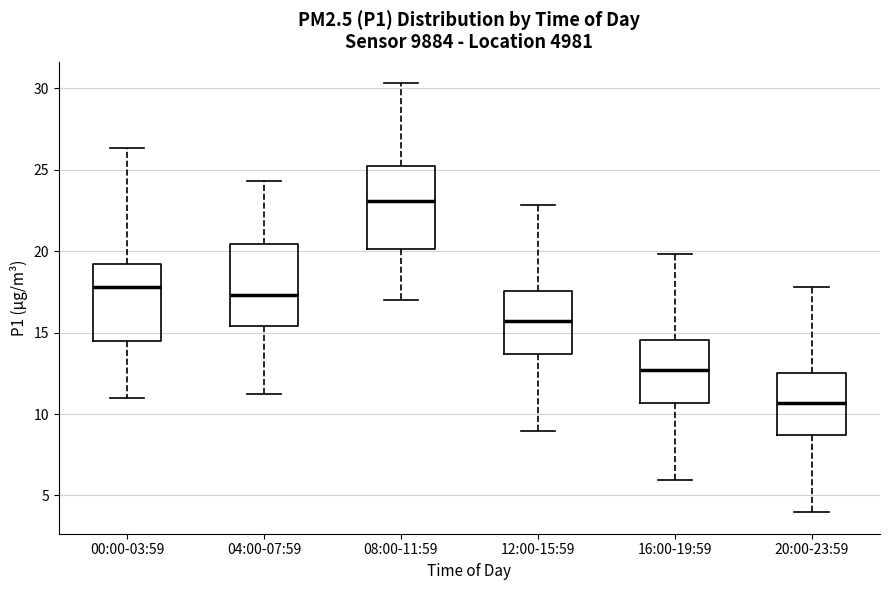

Reading left to right, read every box against the y-axis: the position of its median line, the range the box covers, and the ends of its whiskers. The values are not printed on the chart, so give them approximately, as read against the axis.

00:00-03:59: median 18.0, box 14.5 to 19.0, whiskers 11.0 to 26.5
04:00-07:59: median 17.5, box 15.5 to 20.5, whiskers 11.0 to 24.5
08:00-11:59: median 23.0, box 20.0 to 25.0, whiskers 17.0 to 30.5
12:00-15:59: median 15.5, box 13.5 to 17.5, whiskers 9.0 to 23.0
16:00-19:59: median 12.5, box 10.5 to 14.5, whiskers 6.0 to 20.0
20:00-23:59: median 10.5, box 8.5 to 12.5, whiskers 4.0 to 18.0